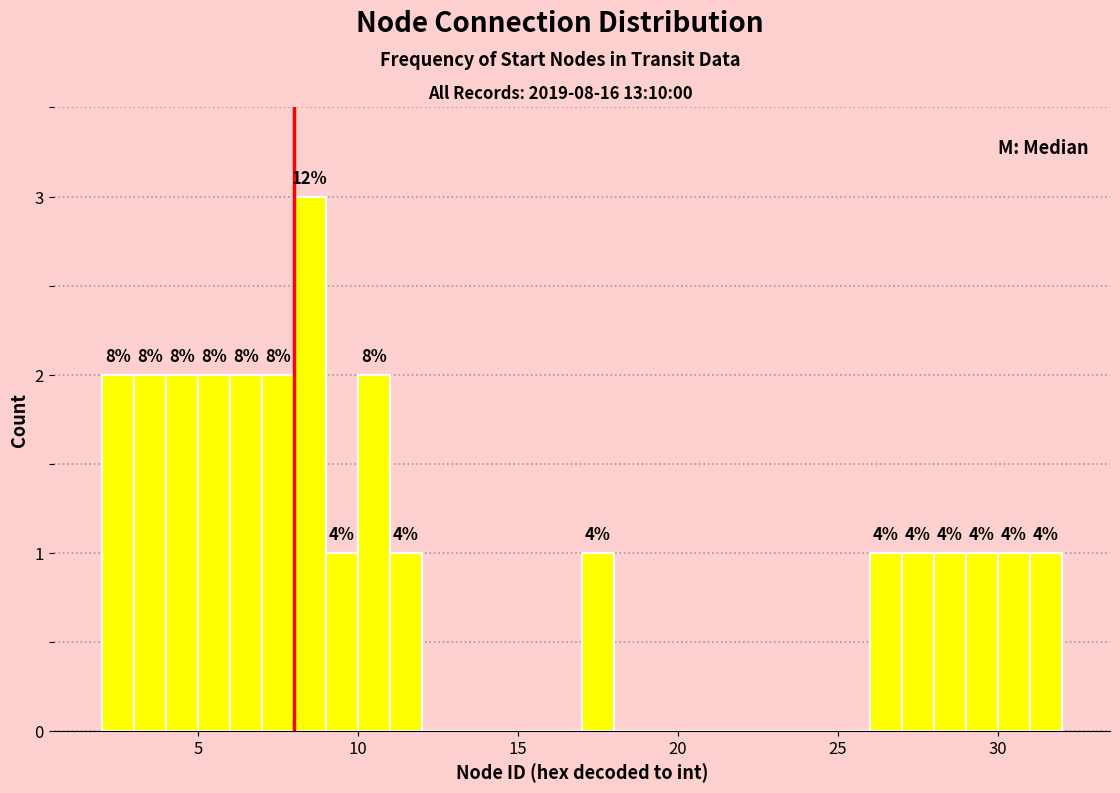

Read against the x-axis, roughly where is the centre of the tallest bar?

8.5